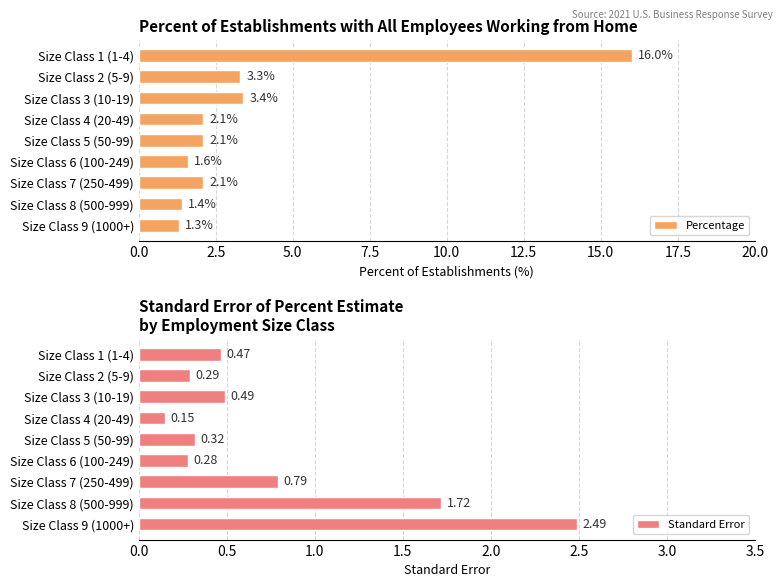

What is the average value of the Percentage series?

3.7